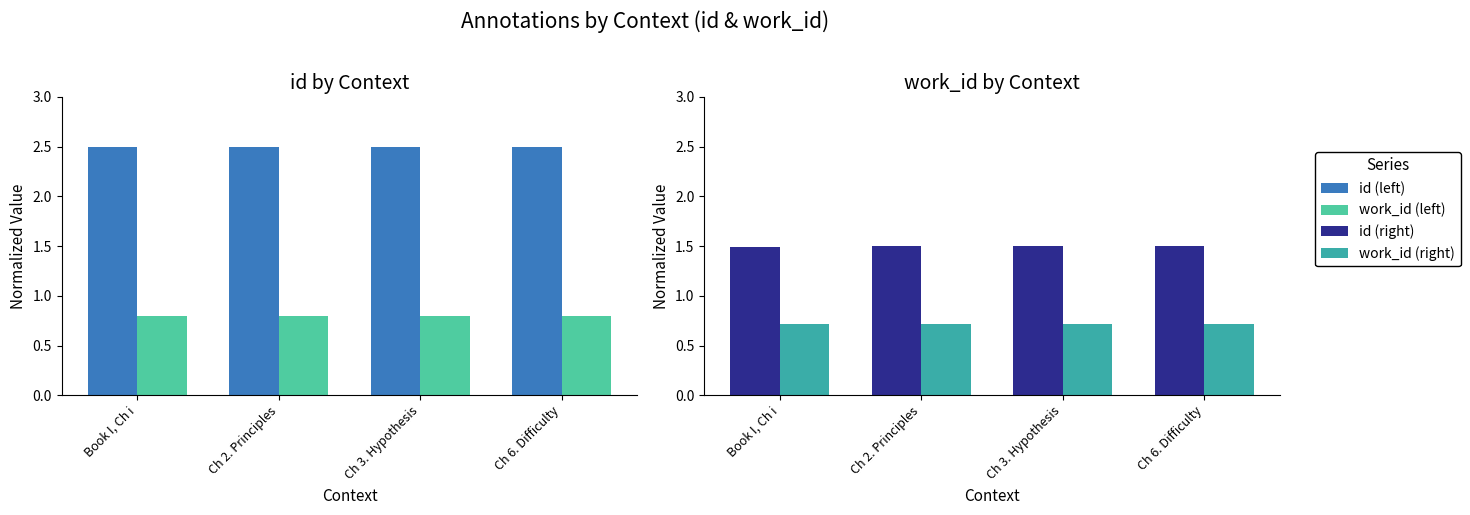

True or false: id has a value of 1.5 at Ch 3. Hypothesis.

True